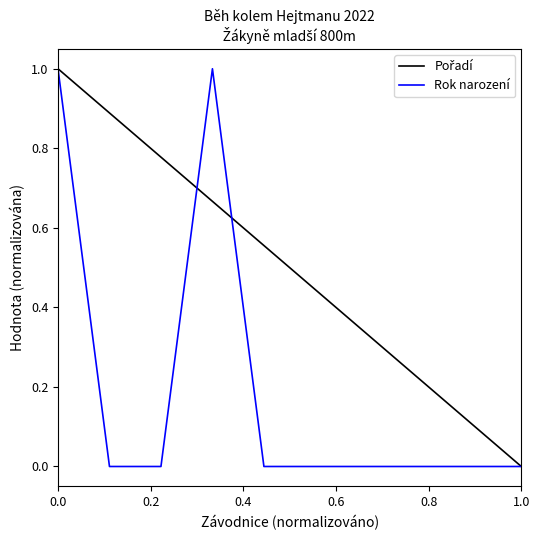

Does the chart have visible grid lines?

No